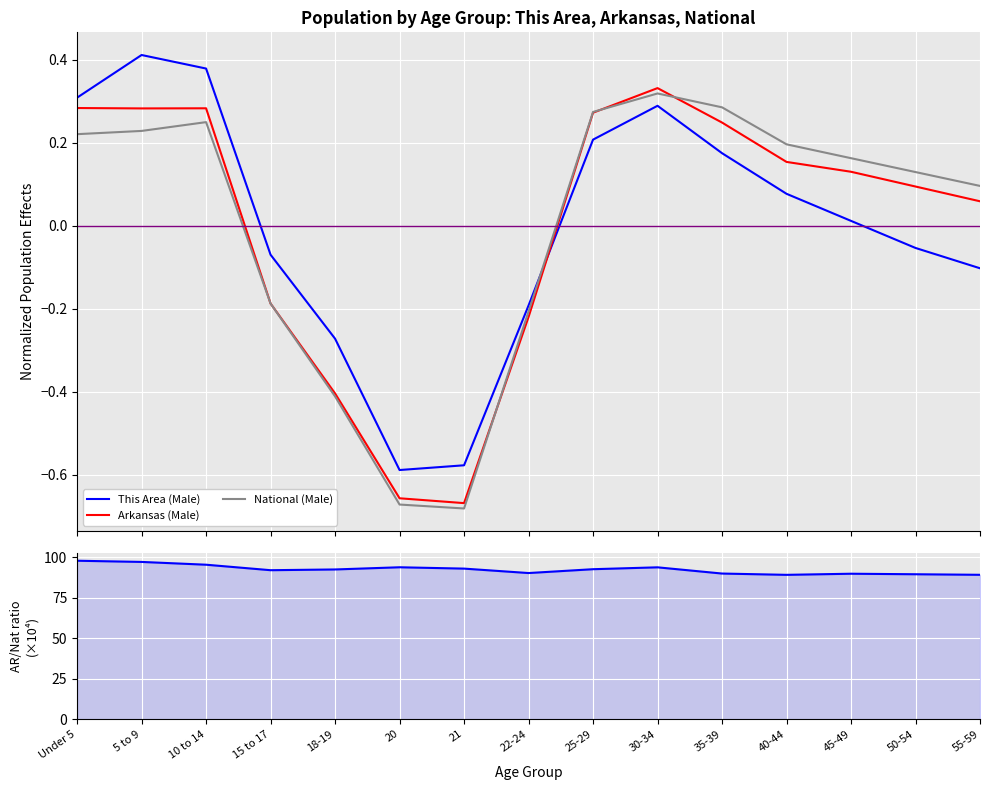

Rank the categories by Arkansas (Male) value from highest to lowest.

30-34, Under 5, 10 to 14, 5 to 9, 25-29, 35-39, 40-44, 45-49, 50-54, 55-59, 15 to 17, 22-24, 18-19, 20, 21